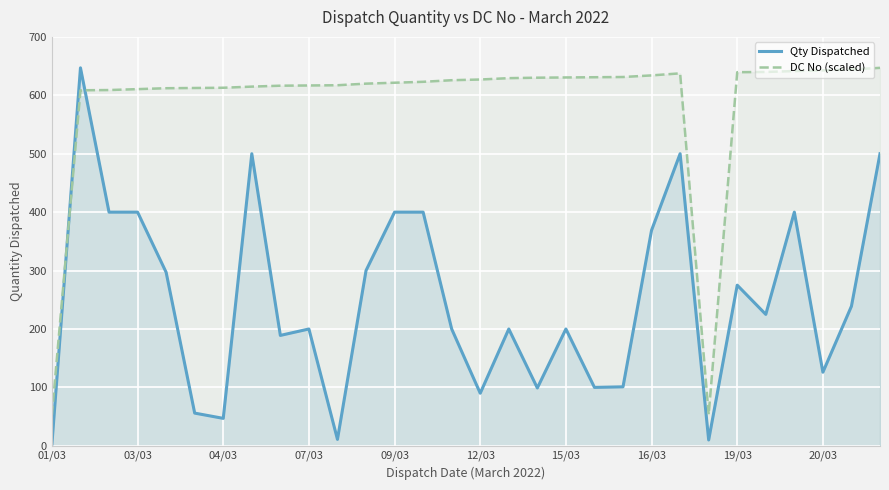

True or false: DC No (scaled) and Qty Dispatched cross at least once.

True